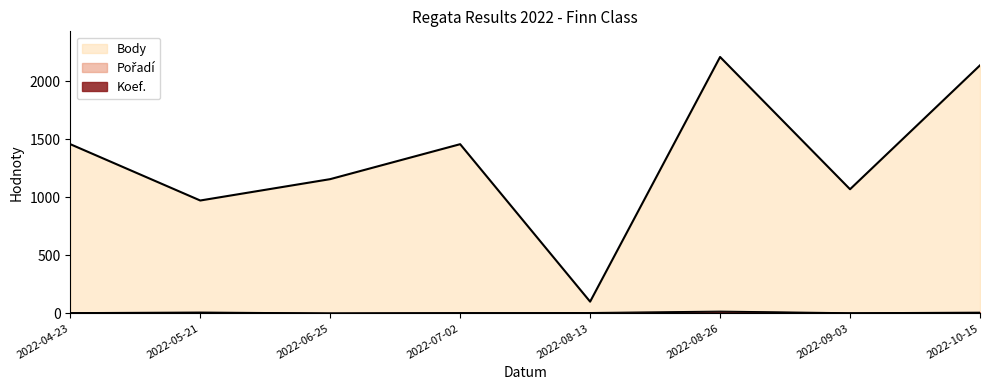

Which series has the largest range (max minus min)?

Body